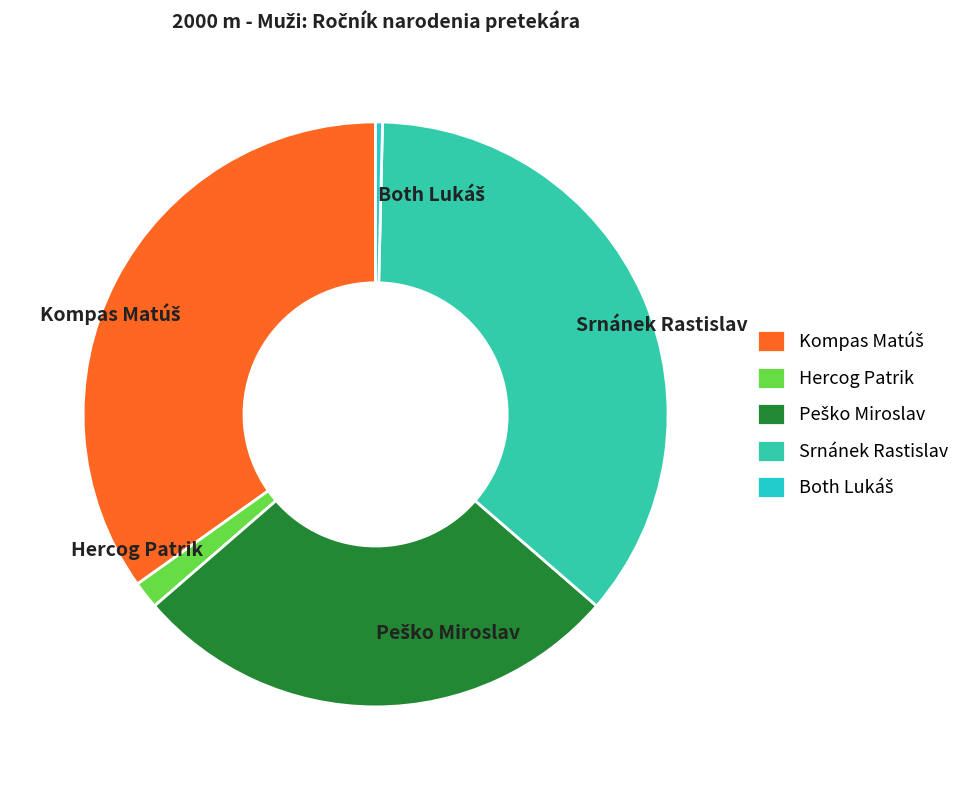

Is there any slice that represents more than half of the pie?

No